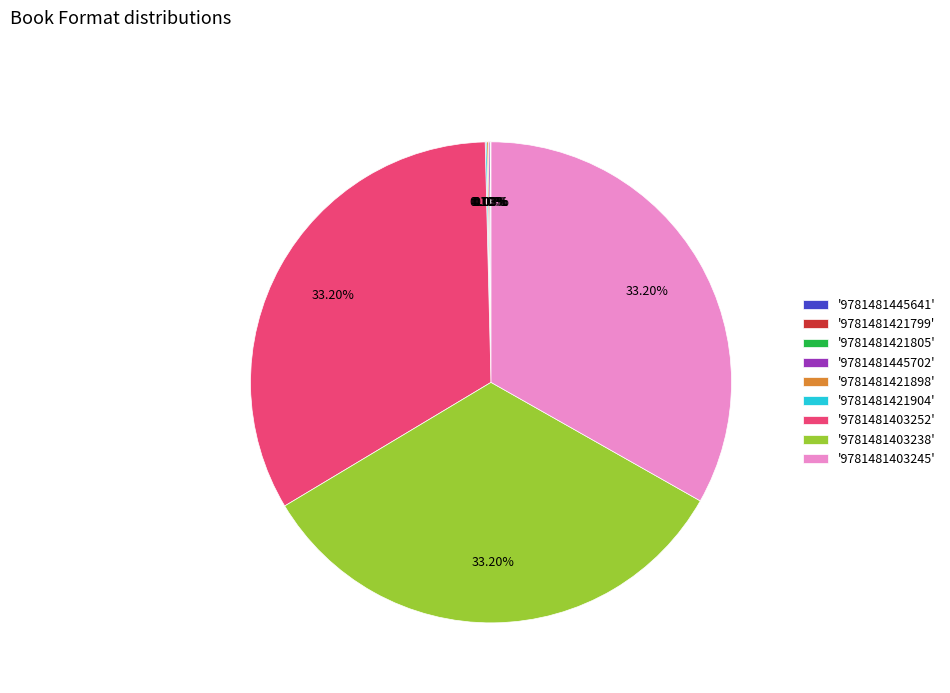

Do '9781481403238' and '9781481403252' together represent more than half of the pie?

Yes